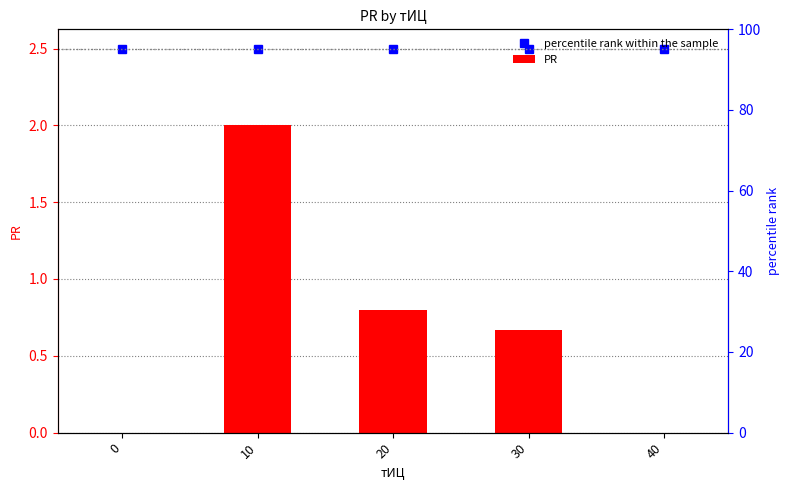

List the labels in order of value, smallest first.

0, 40, 30, 20, 10